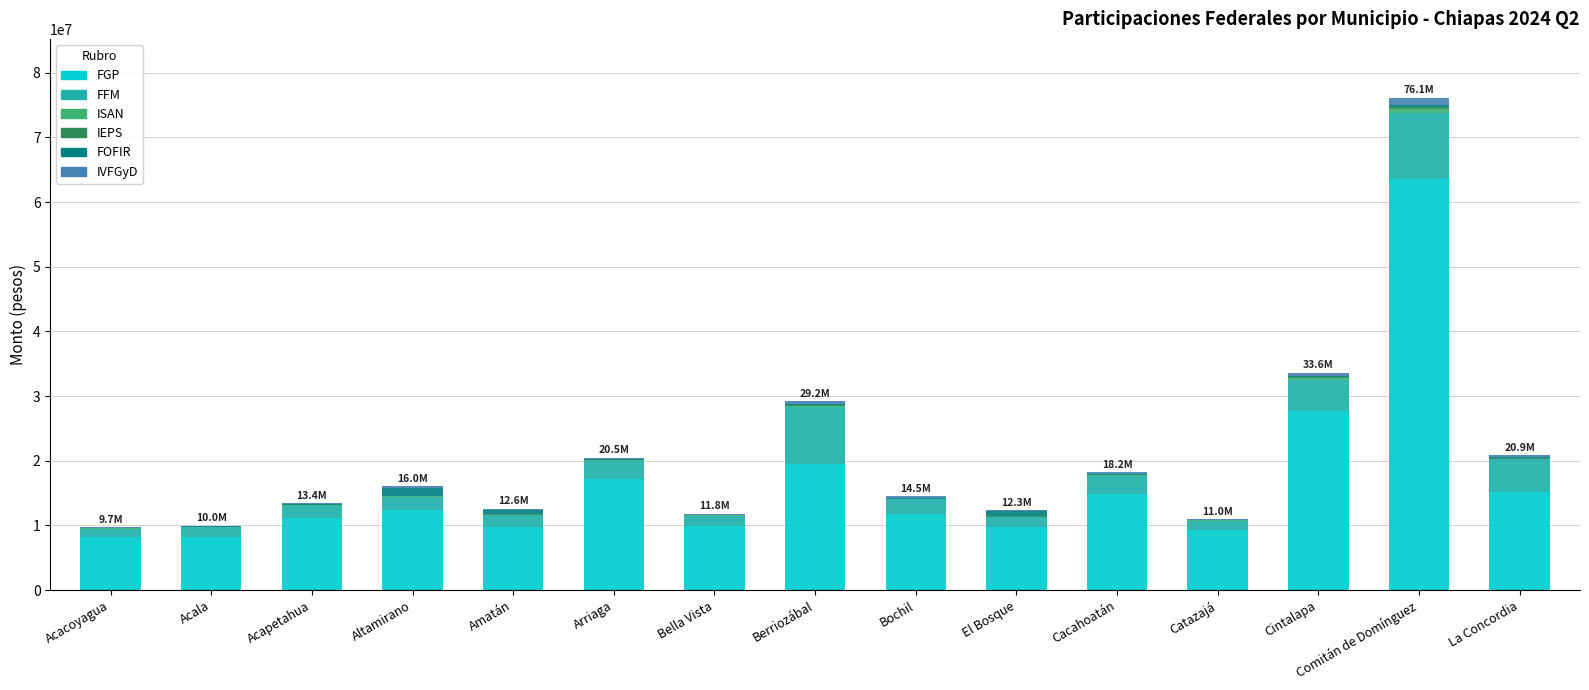

At which label does FGP reach its peak?

Comitán de Domínguez